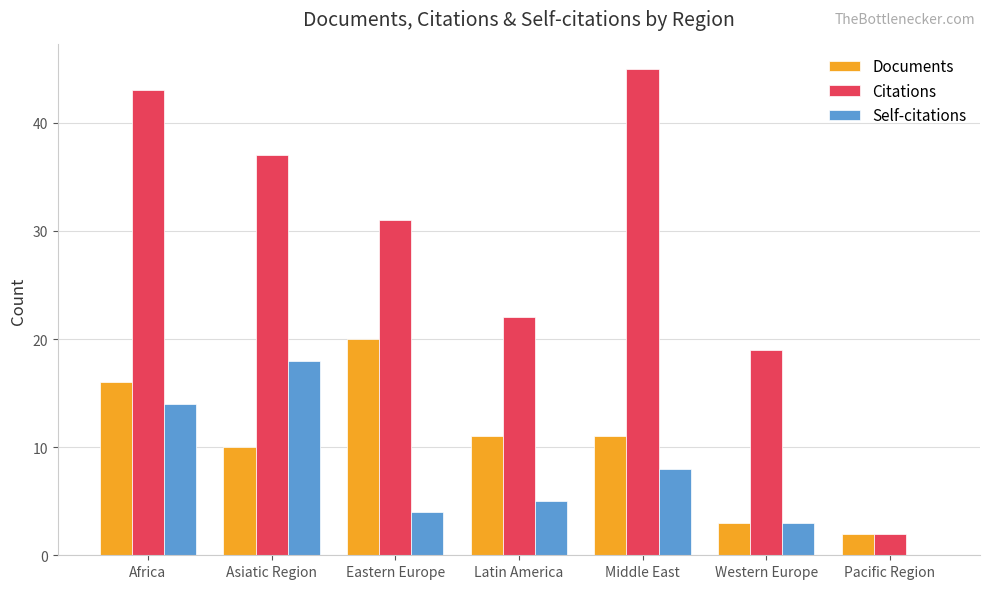

At which category is the sum across all series the highest?

Africa